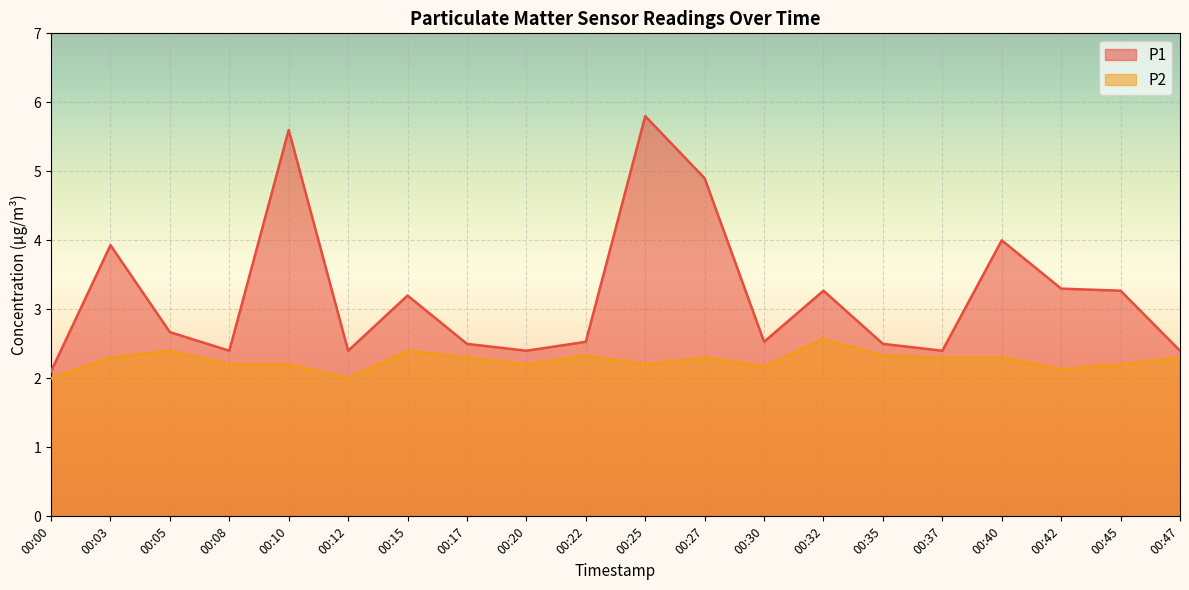

What is the sum of the P2 values at 00:47 and 00:12?

4.3